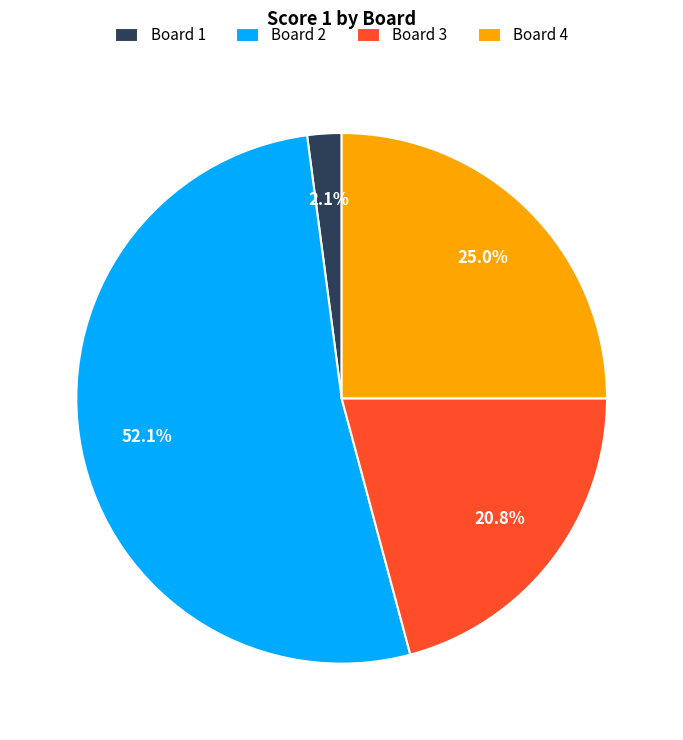

Is it true that Board 4 is 25% of the pie?

True